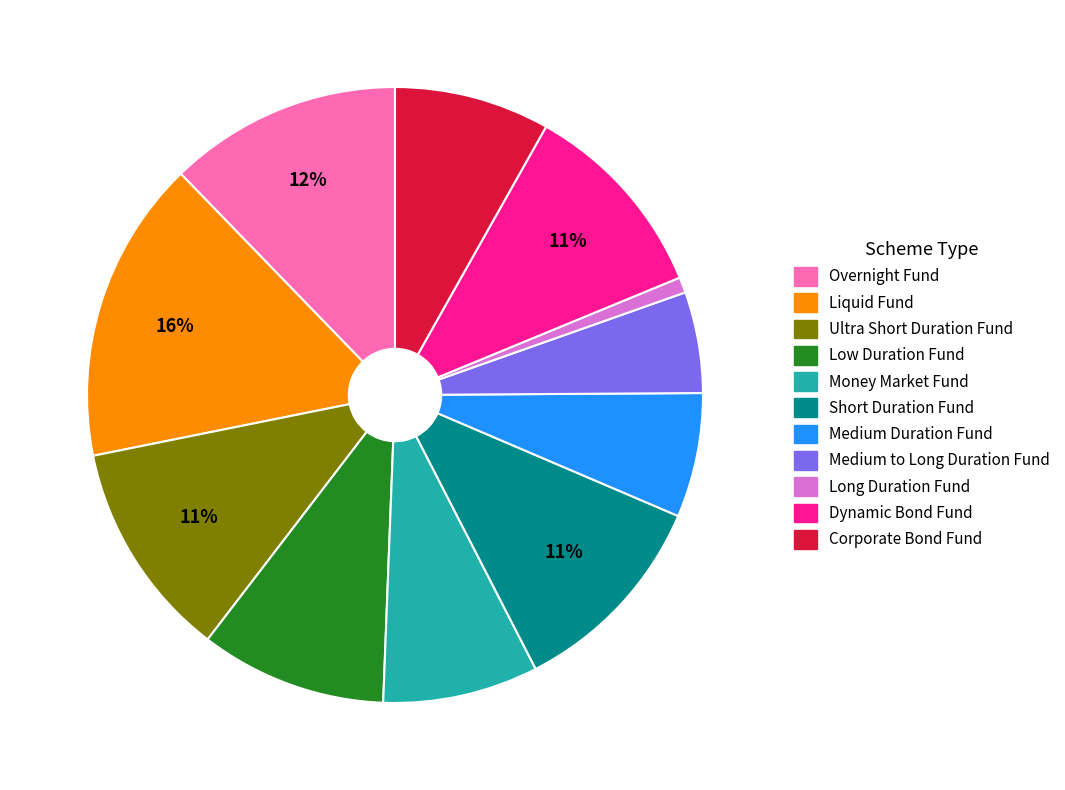

Is the sum of Low Duration Fund and Long Duration Fund greater than half?

No